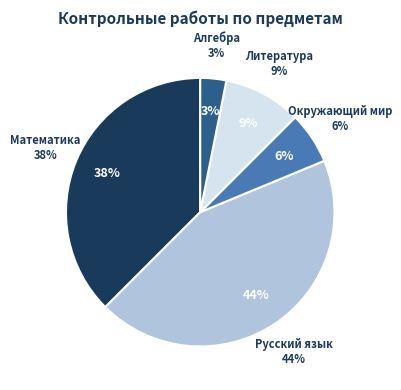

How many slices are in this pie chart?

5